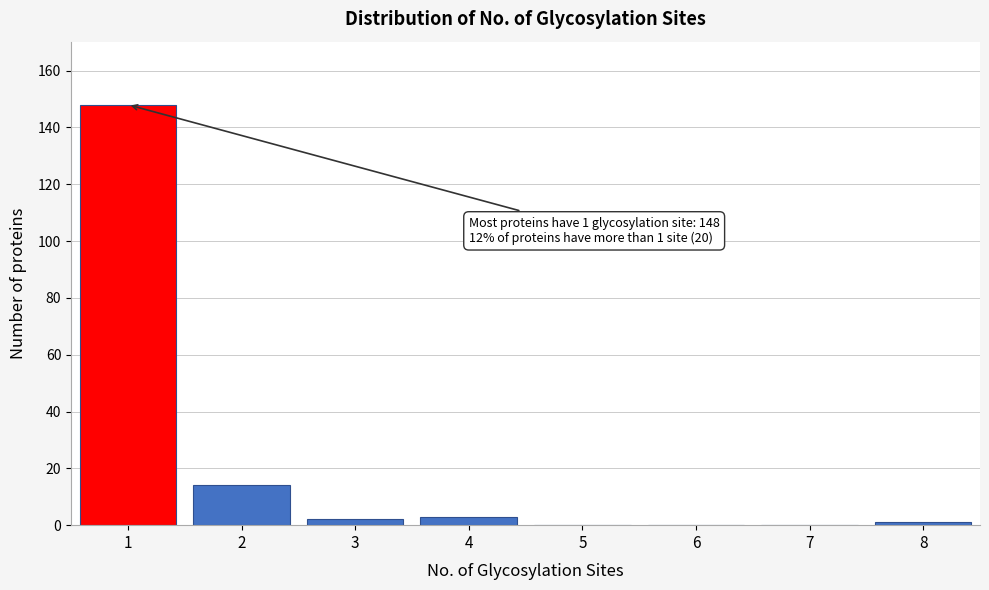

Reading left to right, transcribe all the data shown in this chart.

1=148	2=14	3=2	4=3	5=0	6=0	7=0	8=1